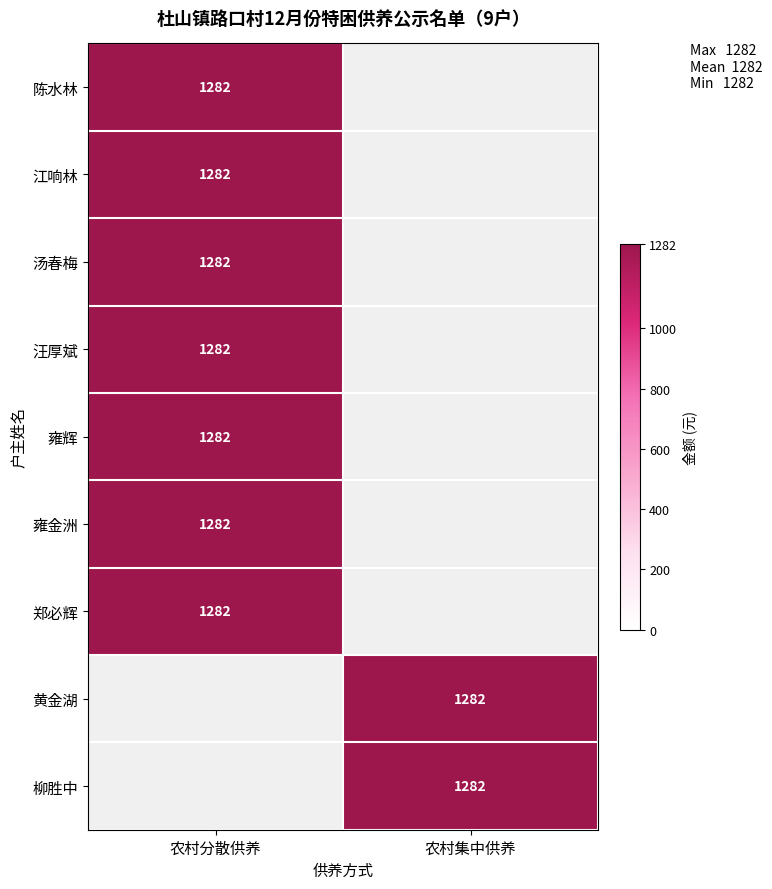

The value of 黄金湖 at 农村集中供养 is 1671. True or false?

False